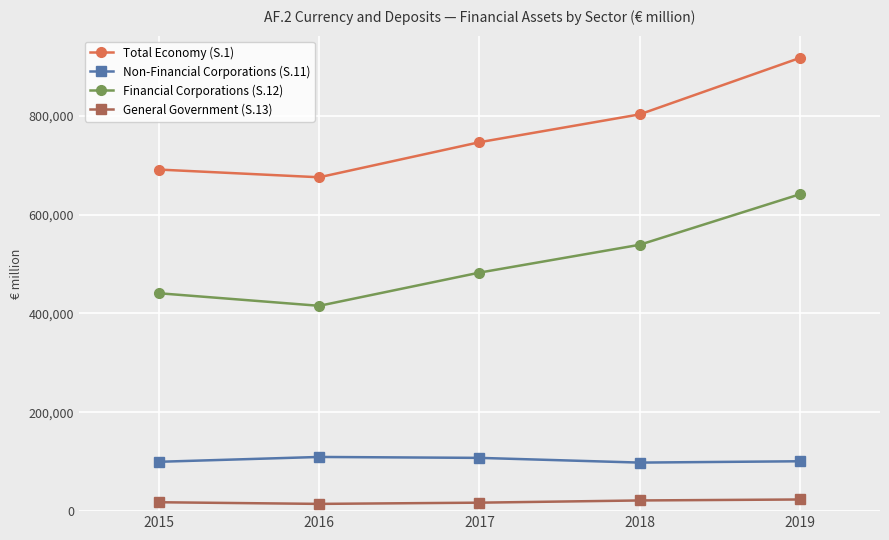

What are all the series names shown in the legend?

Total Economy (S.1), Non-Financial Corporations (S.11), Financial Corporations (S.12), General Government (S.13)